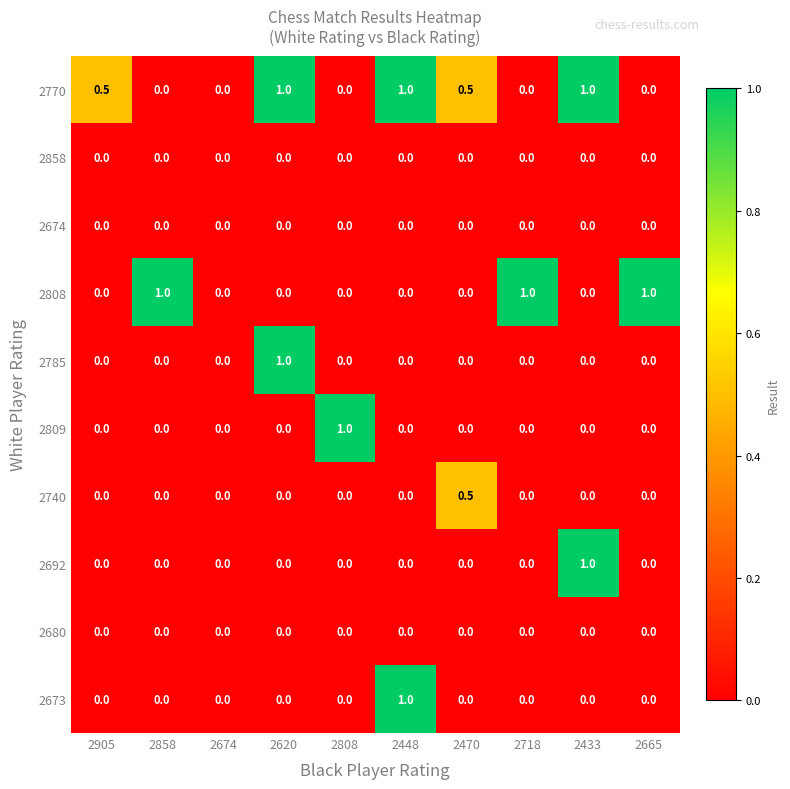

How many 2770 values are between 0 and 1?

10